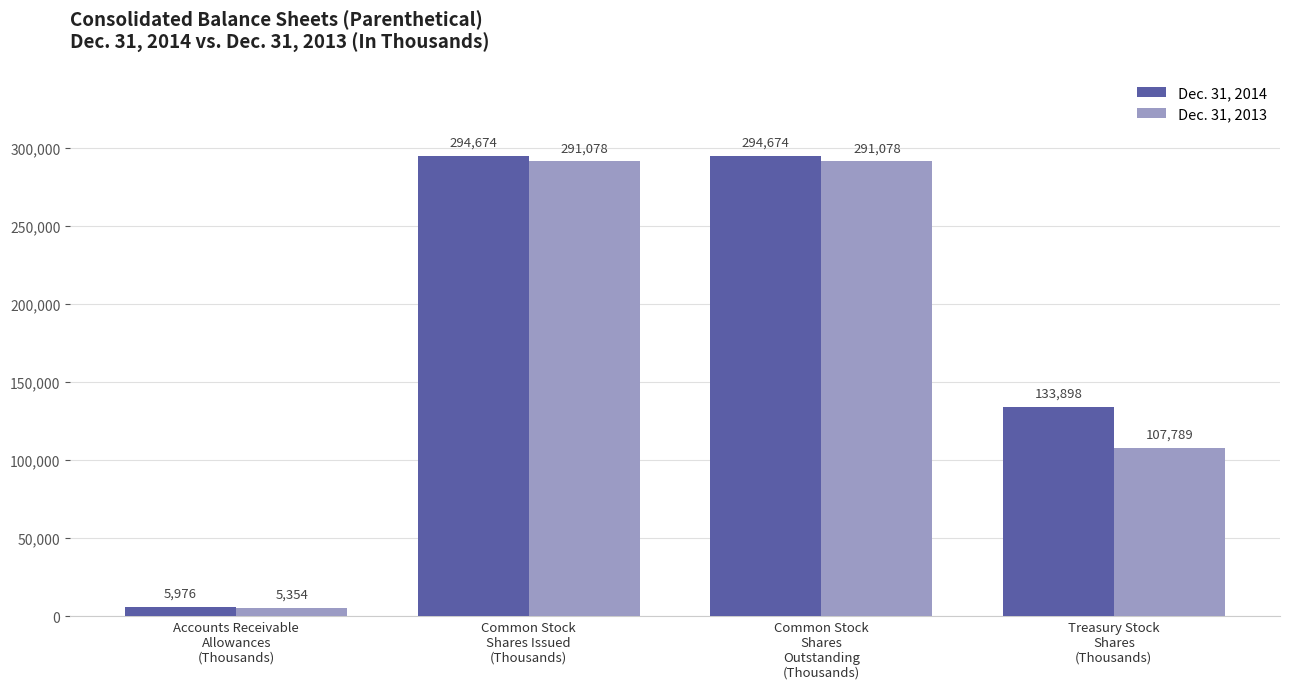

What is the label of the 1st bar from the left?

Accounts Receivable
Allowances
(Thousands)